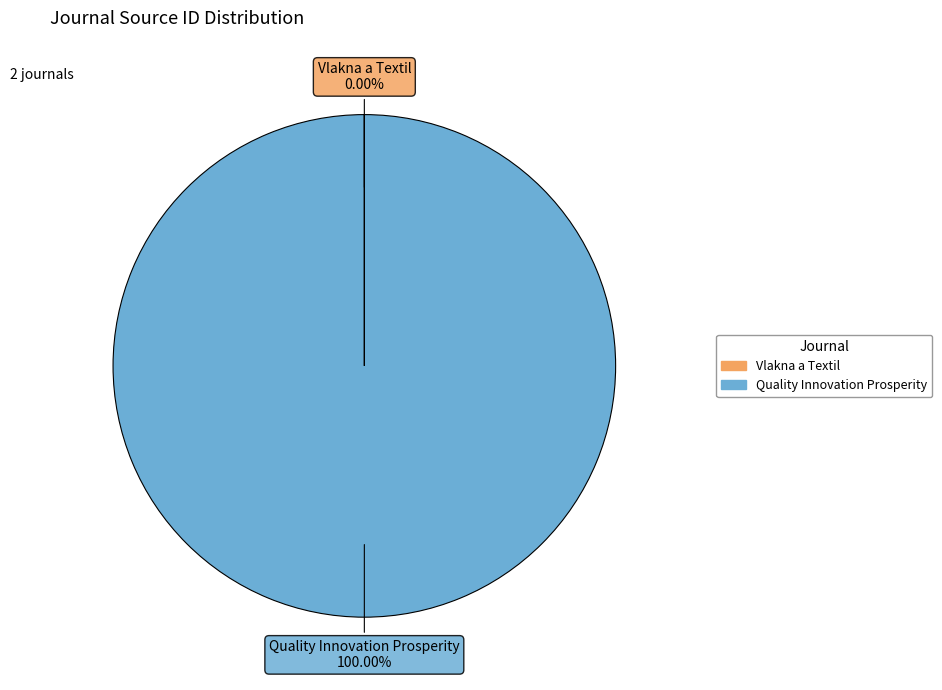

Which slice is the largest?

Quality Innovation Prosperity